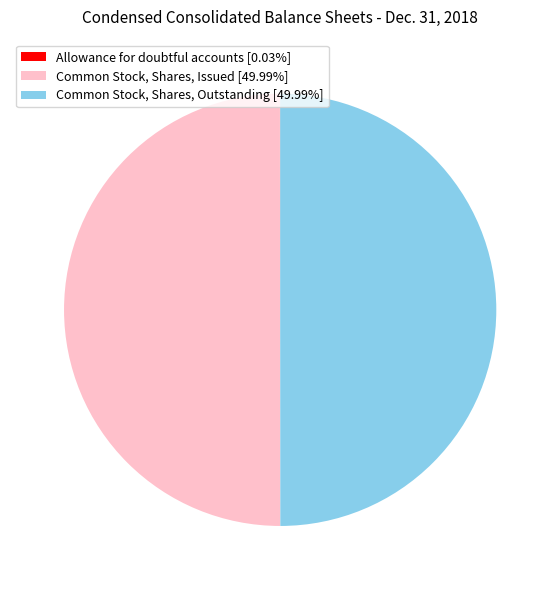

Is the sum of Common Stock, Shares, Issued [49.99%] and Common Stock, Shares, Outstanding [49.99%] greater than half?

Yes